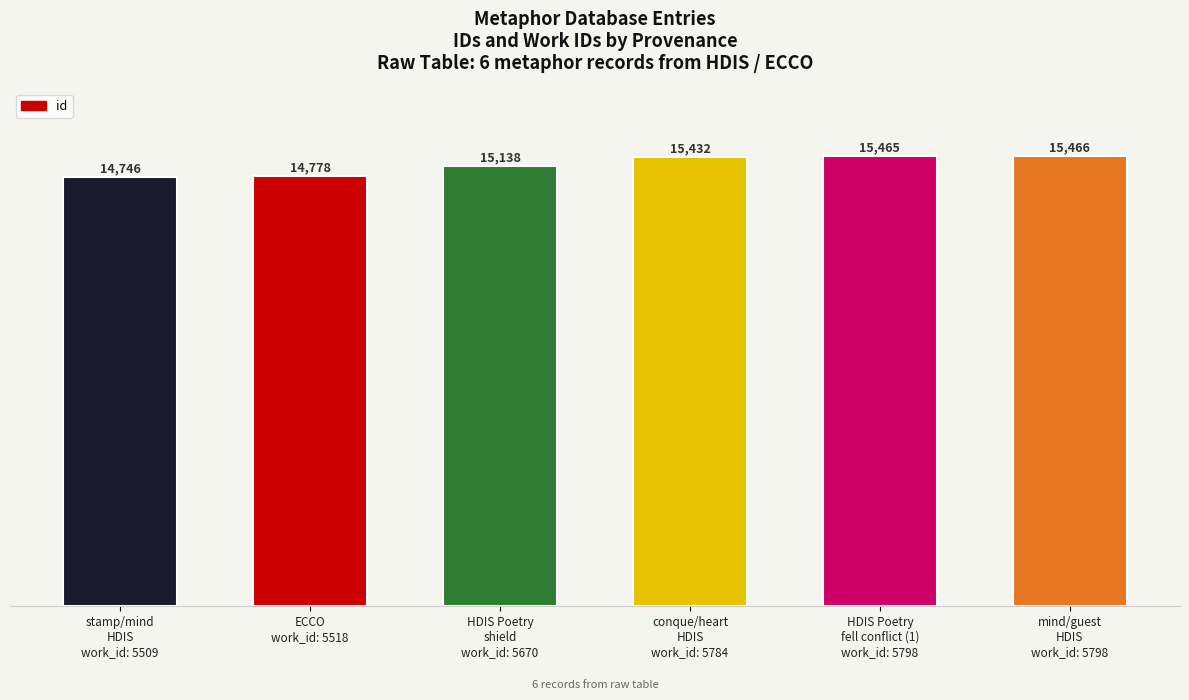

True or false: the data shows 15432 at conque/heart
HDIS
work_id: 5784.

True